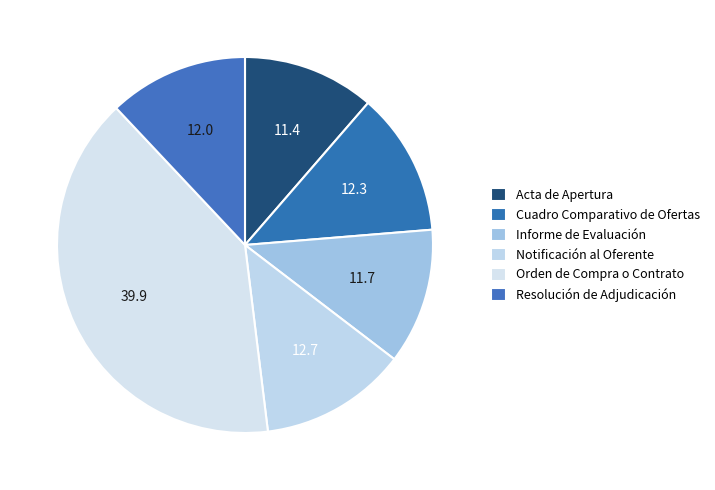

Which slice is the largest?

Orden de Compra o Contrato